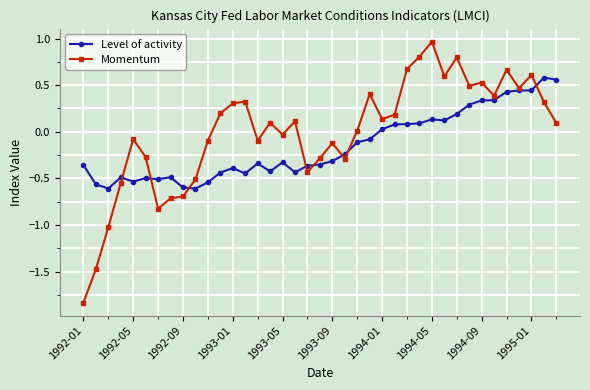

Which series has the largest total across all categories?

Momentum